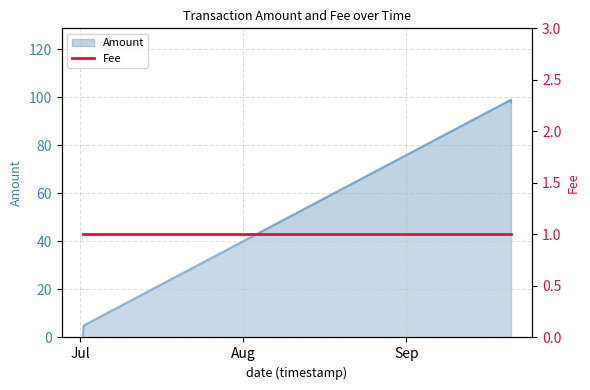

The value at 2017-09-20 21:58:08 is 98. True or false?

True